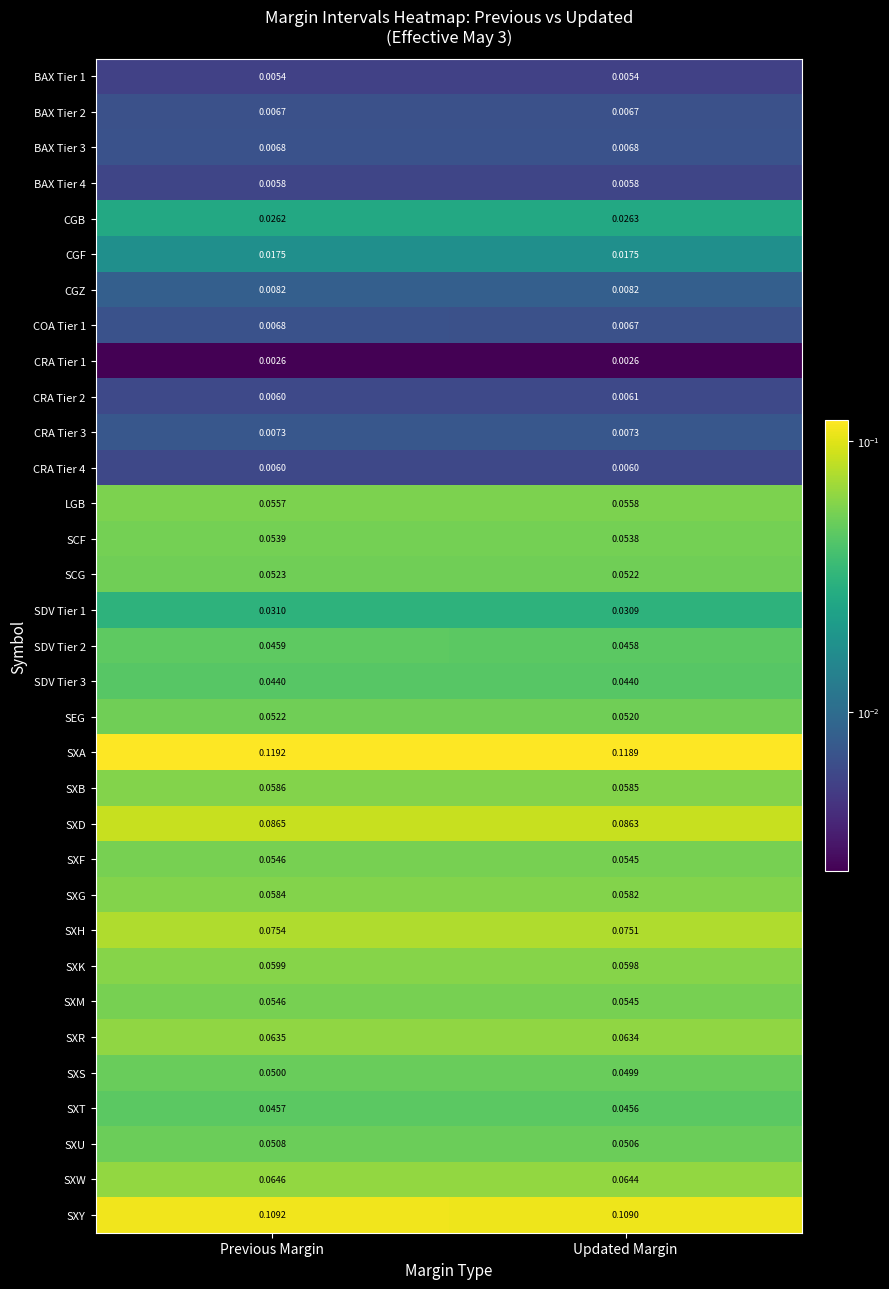

Is the value of SXK at Updated Margin greater than the value of SDV Tier 3 at Updated Margin?

Yes